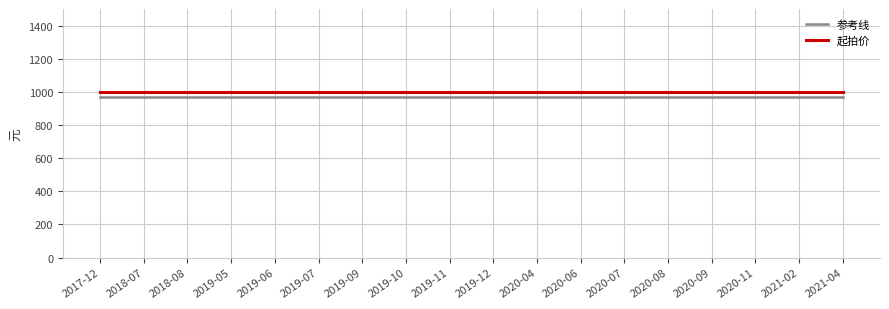

Is it true that 参考线 equals 318 at 2019-07?

False